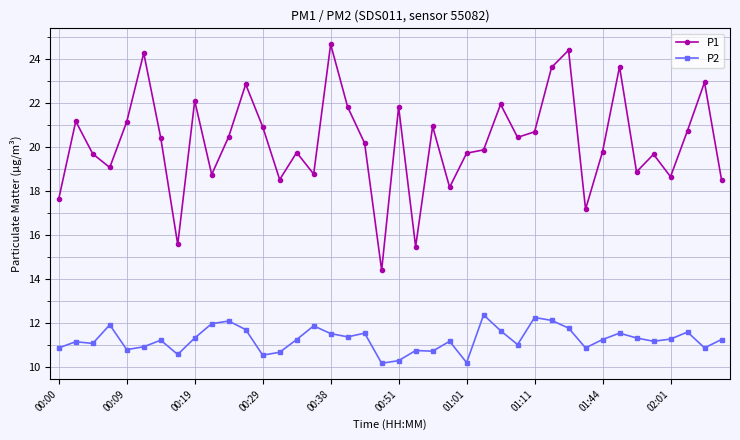

Which series has the largest total across all categories?

P1